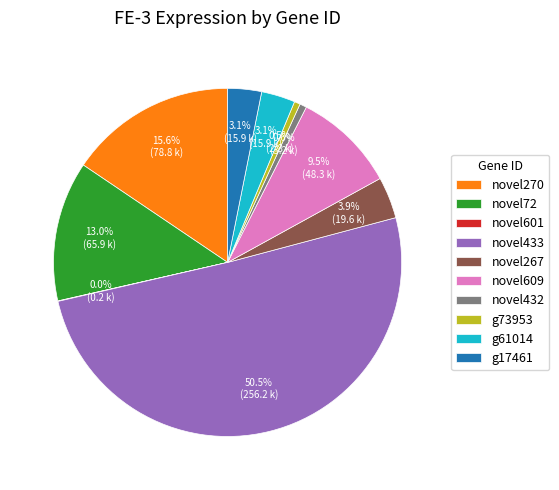

Combined, do novel72 and novel433 account for over 50%?

Yes